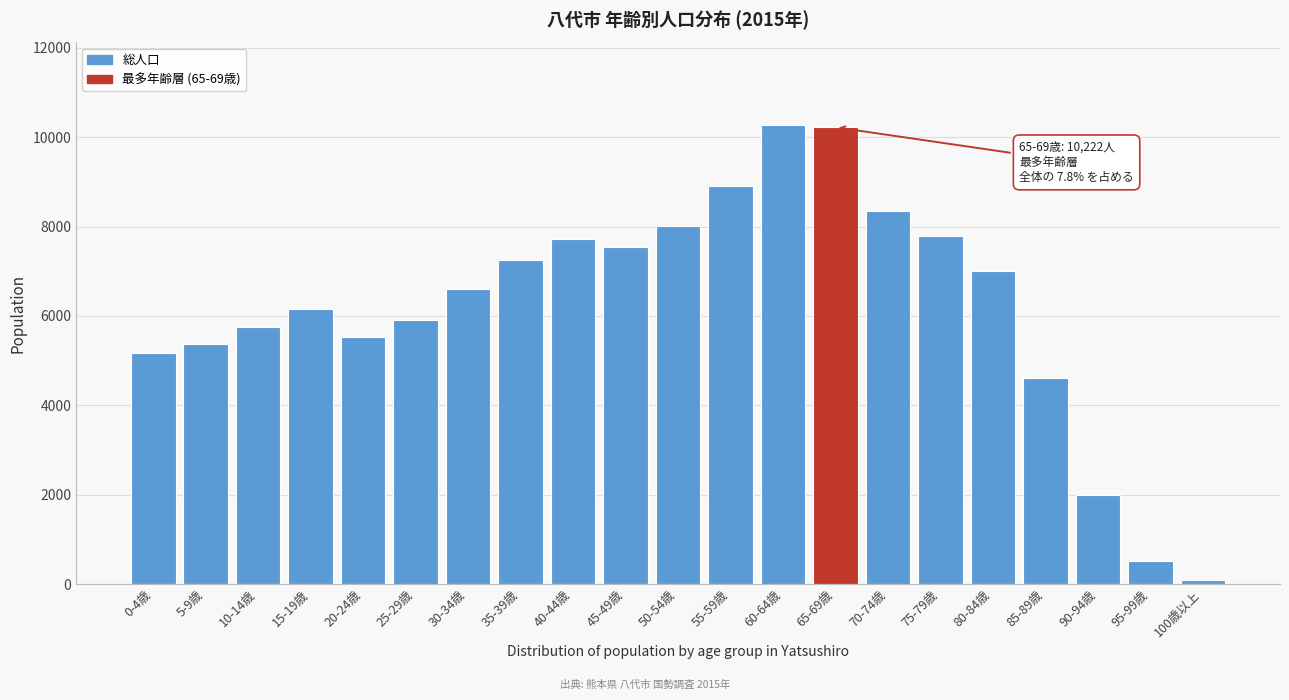

Reading left to right, transcribe all the data shown in this chart.

5176	5361	5757	6156	5530	5907	6606	7257	7730	7552	8012	8897	10271	10222	8341	7793	7014	4615	1999	524	96